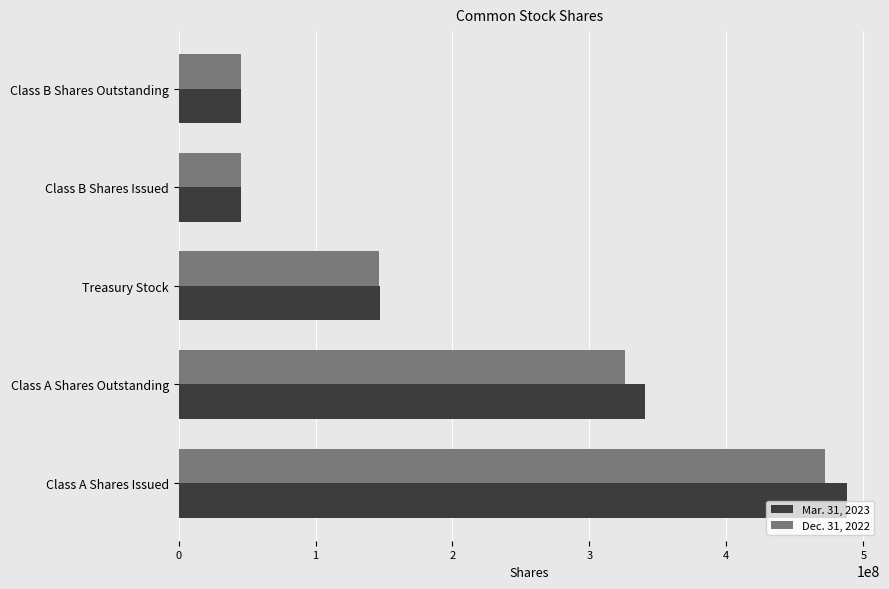

Rank the series by their maximum value, from lowest to highest.

Dec. 31, 2022, Mar. 31, 2023